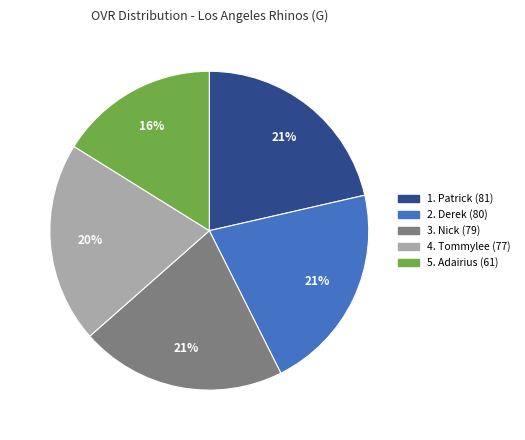

Is there any slice that represents more than half of the pie?

No